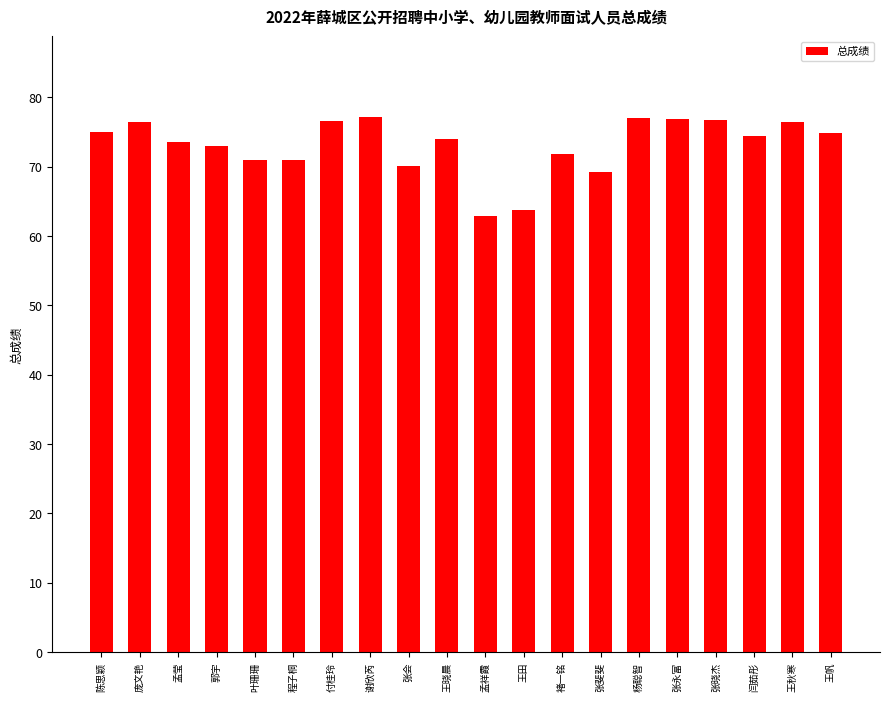

True or false: the data shows 71.9 at 褚一铭.

True